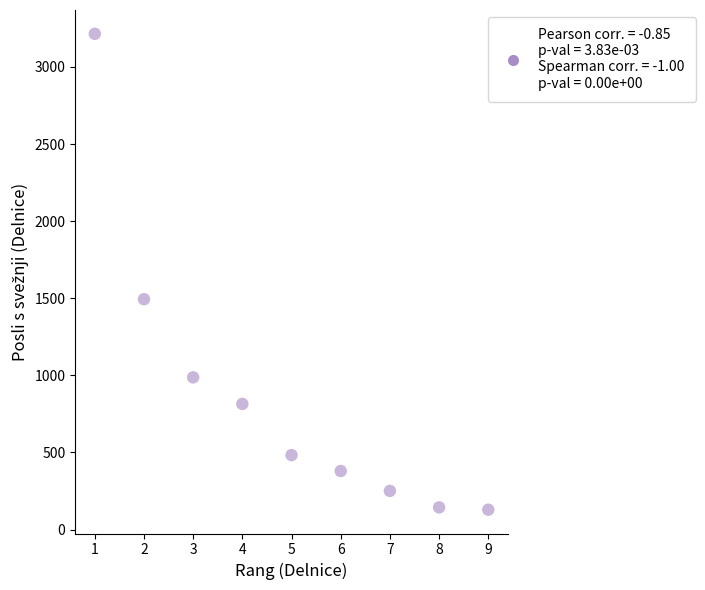

What is the average Y value?

878